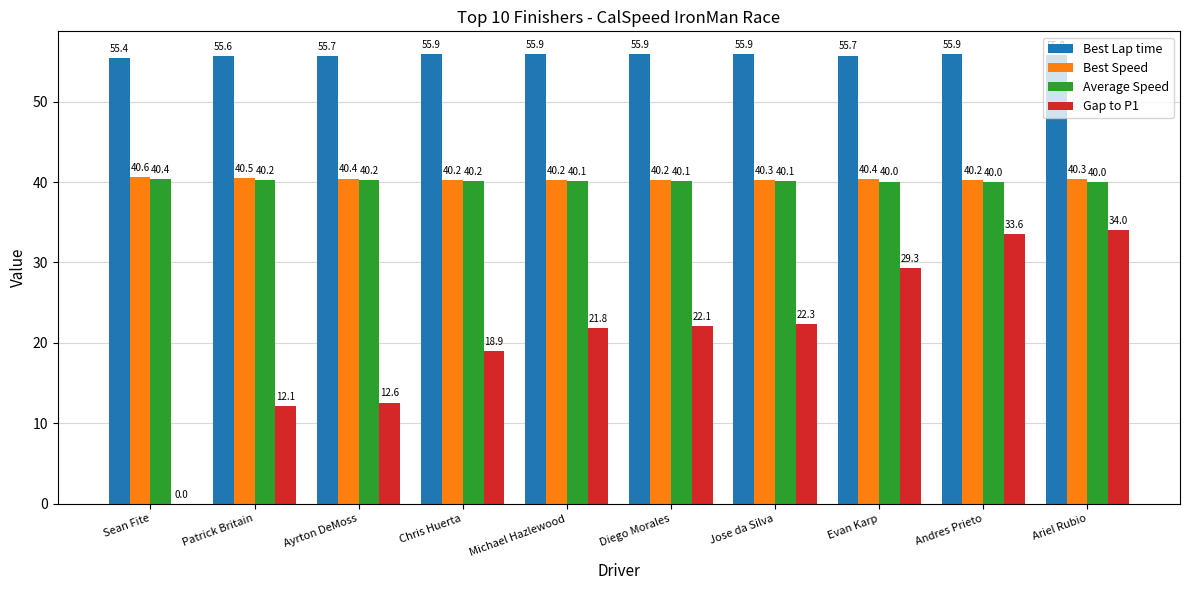

What is the difference between the Average Speed values at Ariel Rubio and Michael Hazlewood?

0.1